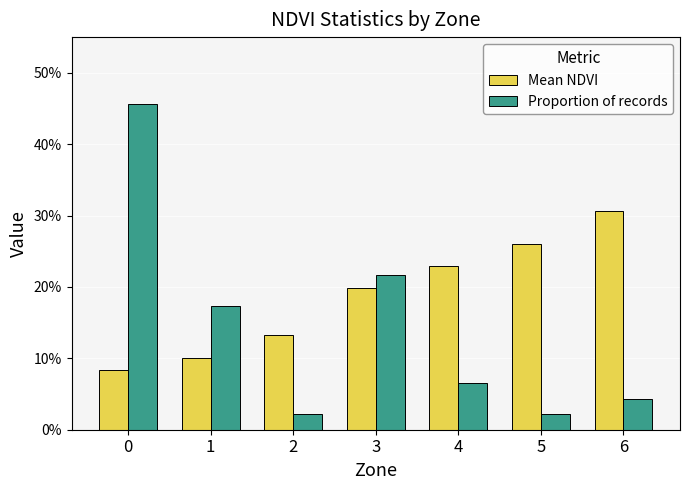

Between 0 and 3, which is larger?

3